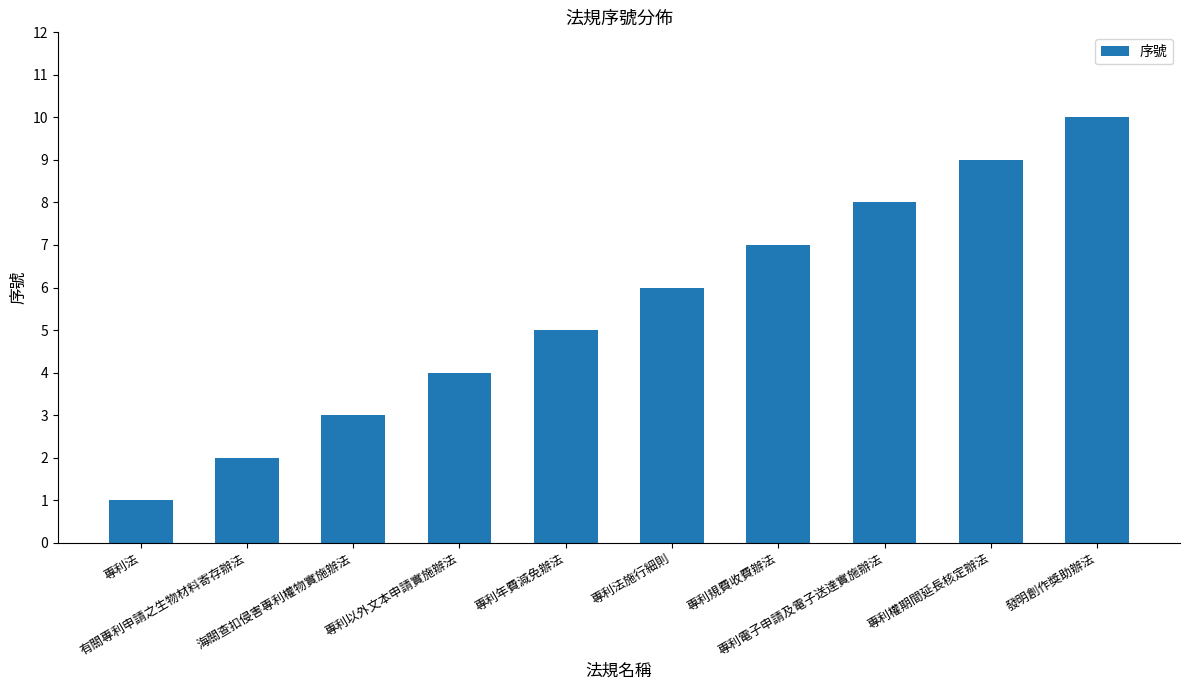

Which label corresponds to the largest value in the chart?

發明創作獎助辦法